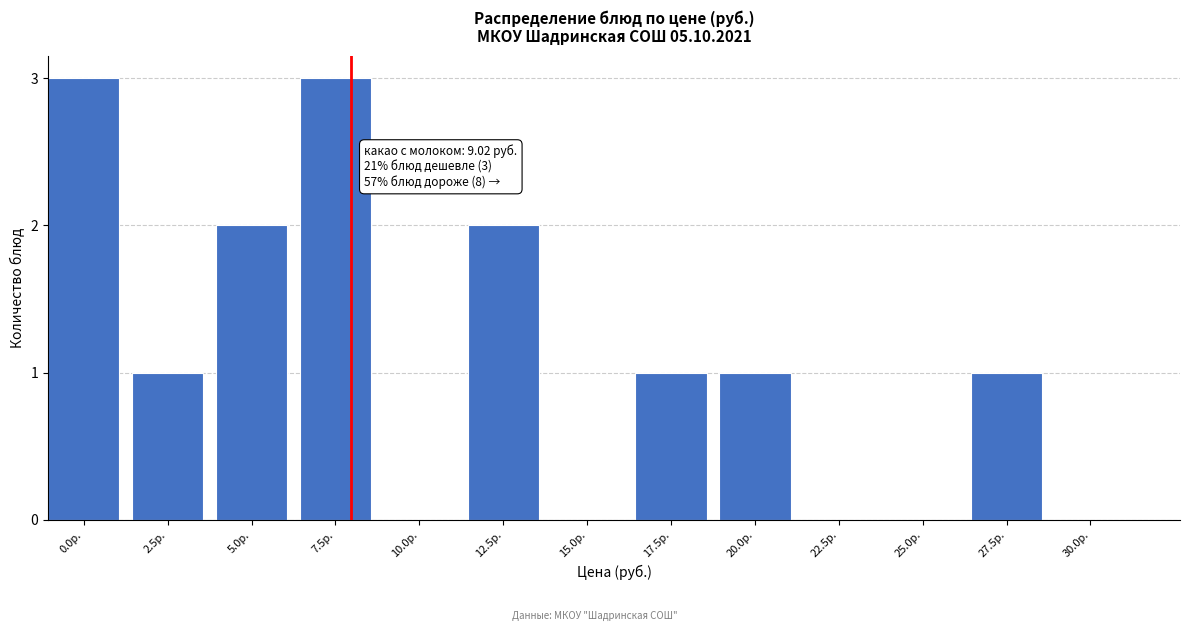

Reading right to left, transcribe all the data shown in this chart.

30.0р.=0	27.5р.=1	25.0р.=0	22.5р.=0	20.0р.=1	17.5р.=1	15.0р.=0	12.5р.=2	10.0р.=0	7.5р.=3	5.0р.=2	2.5р.=1	0.0р.=3